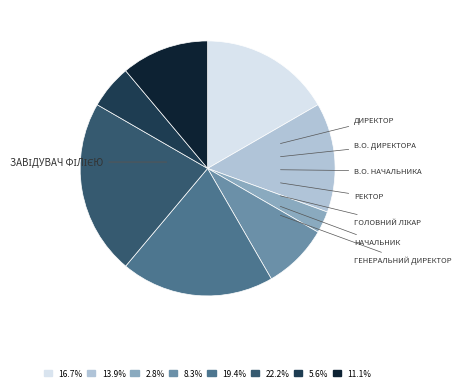

Does any single category account for the majority?

No